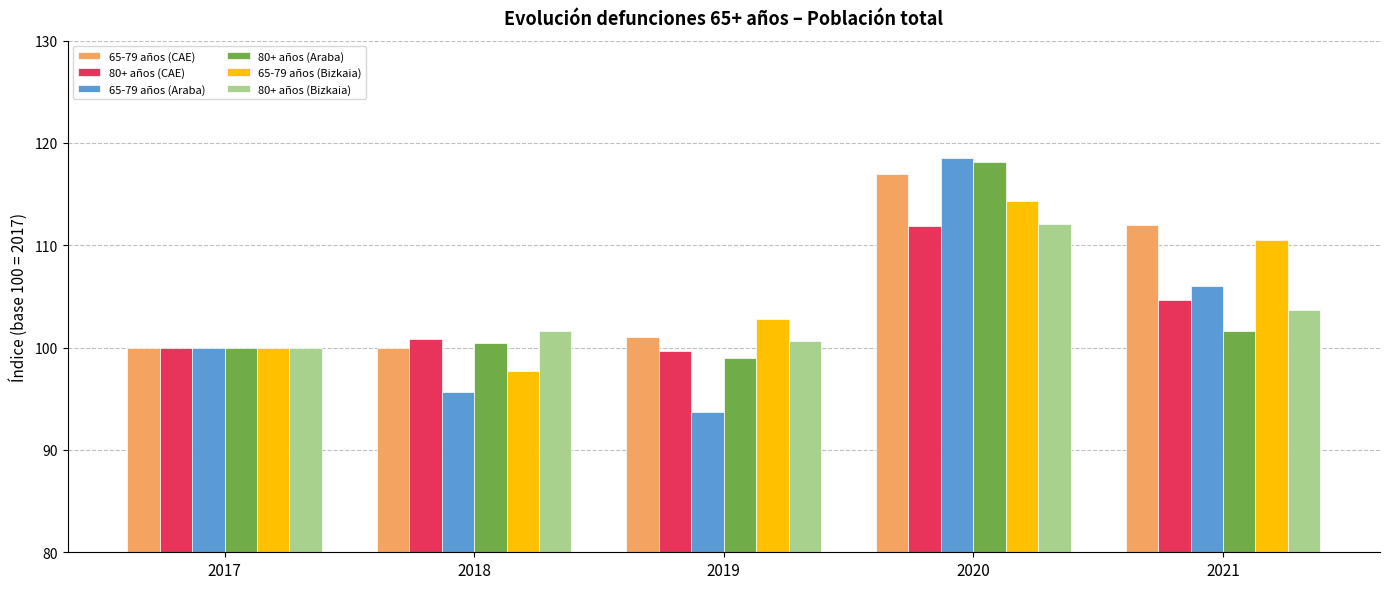

How many groups of bars are there?

5